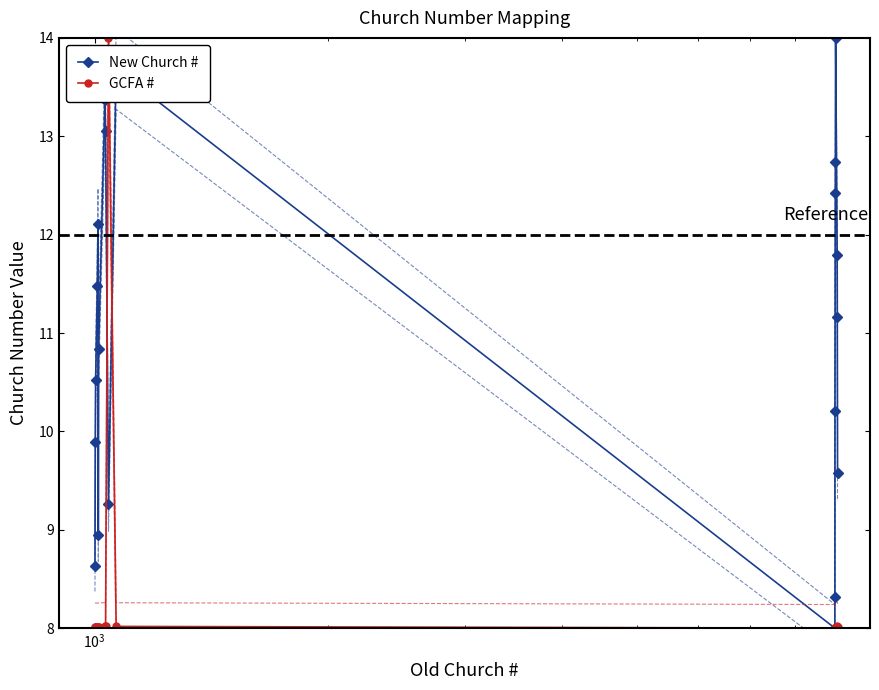

How many values in the New Church # series are below 11?

10